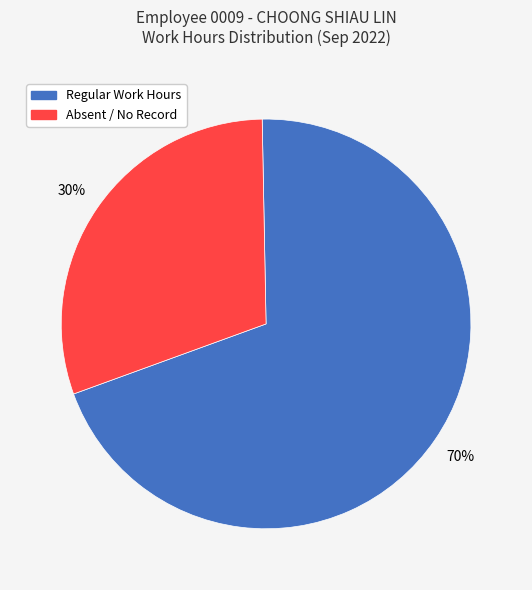

How many segments does this pie chart have?

2